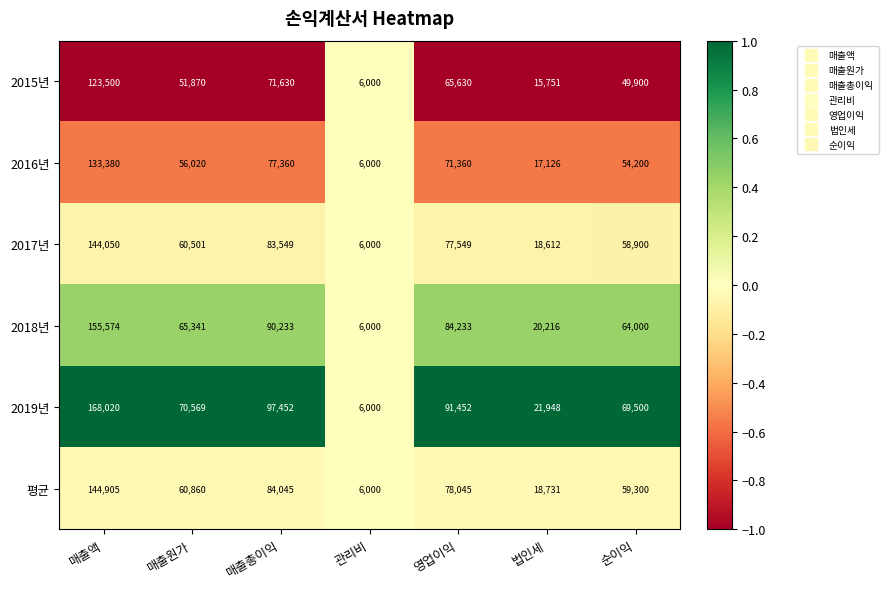

At which category is the sum across all series the highest?

매출액